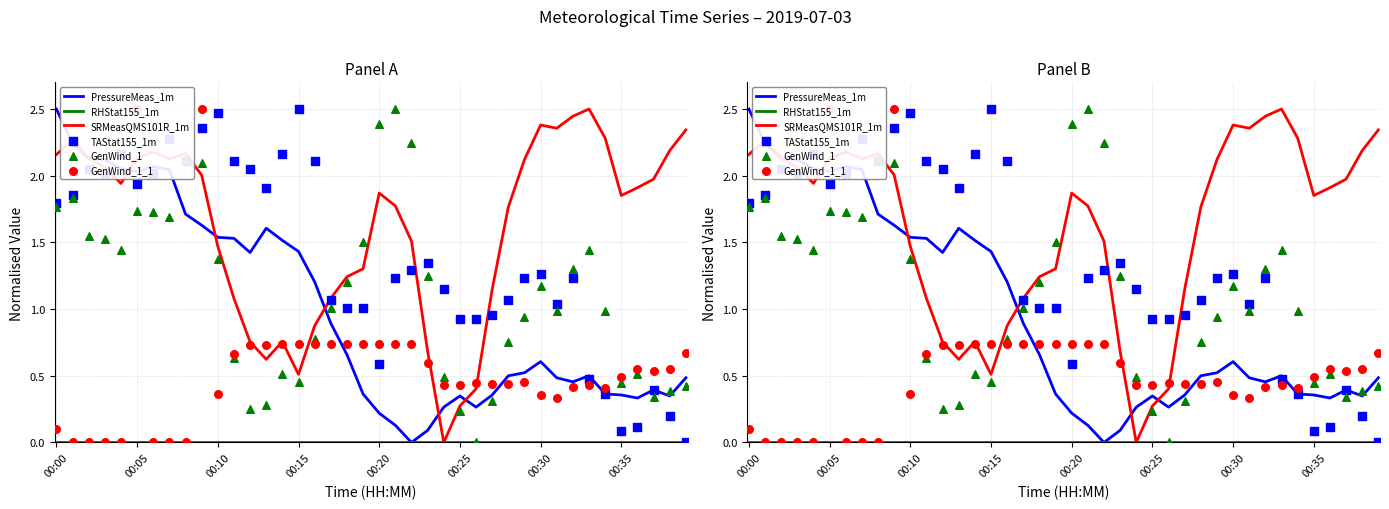

Which series has the widest spread of Y values?

PressureMeas_1m